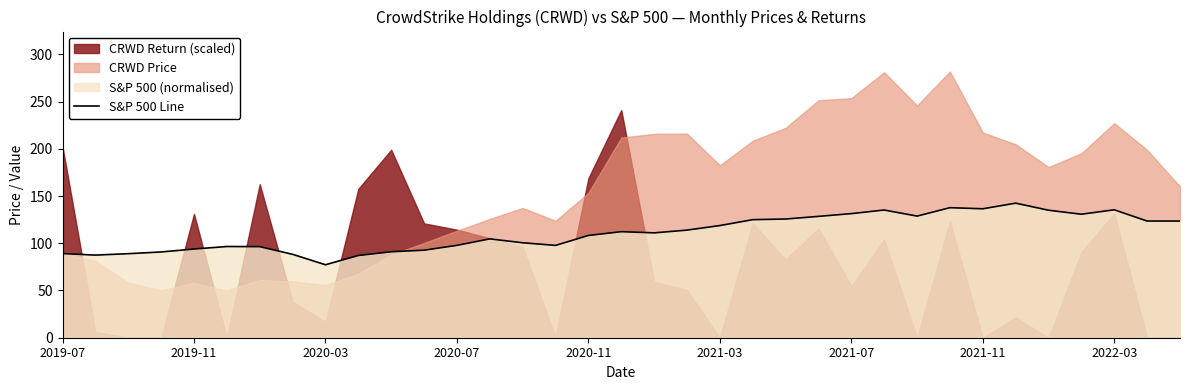

What is the average value?

110.9